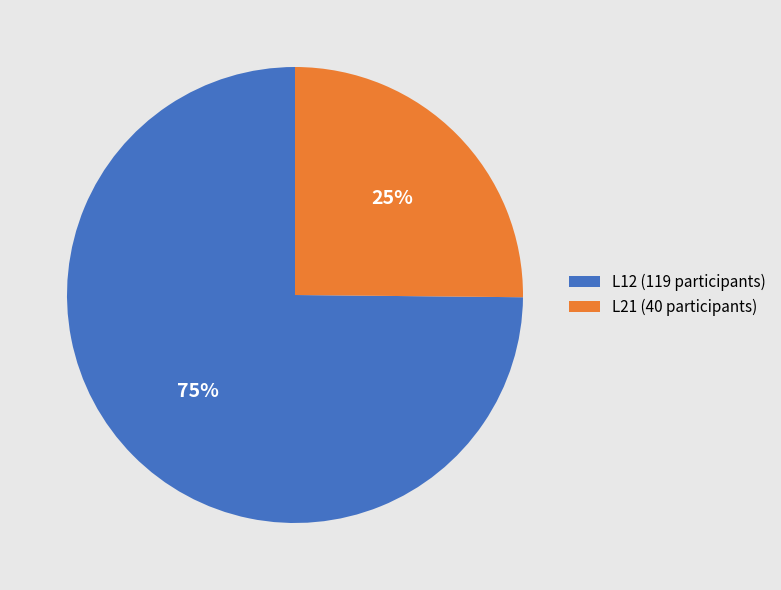

Which slice is the smallest?

L21